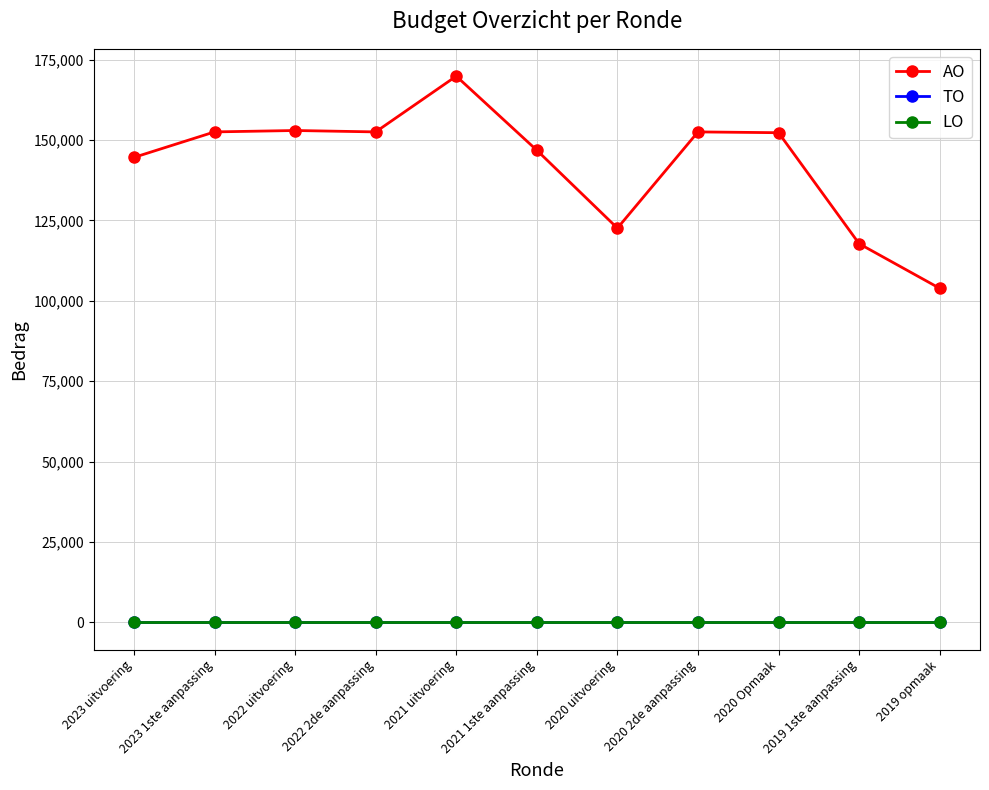

Does the chart have visible grid lines?

Yes